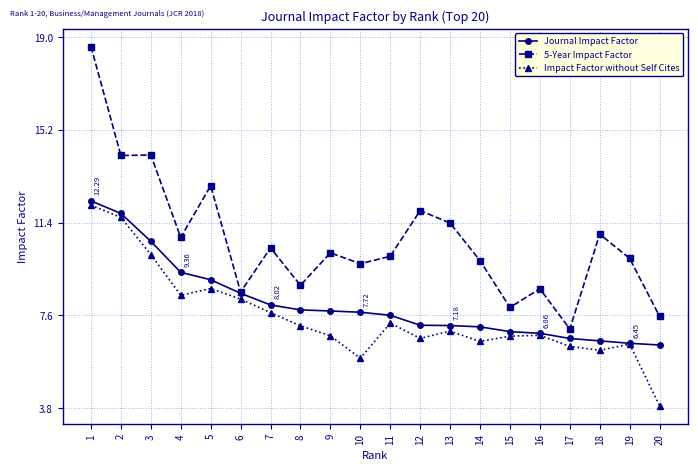

What is the greatest value displayed?

18.6